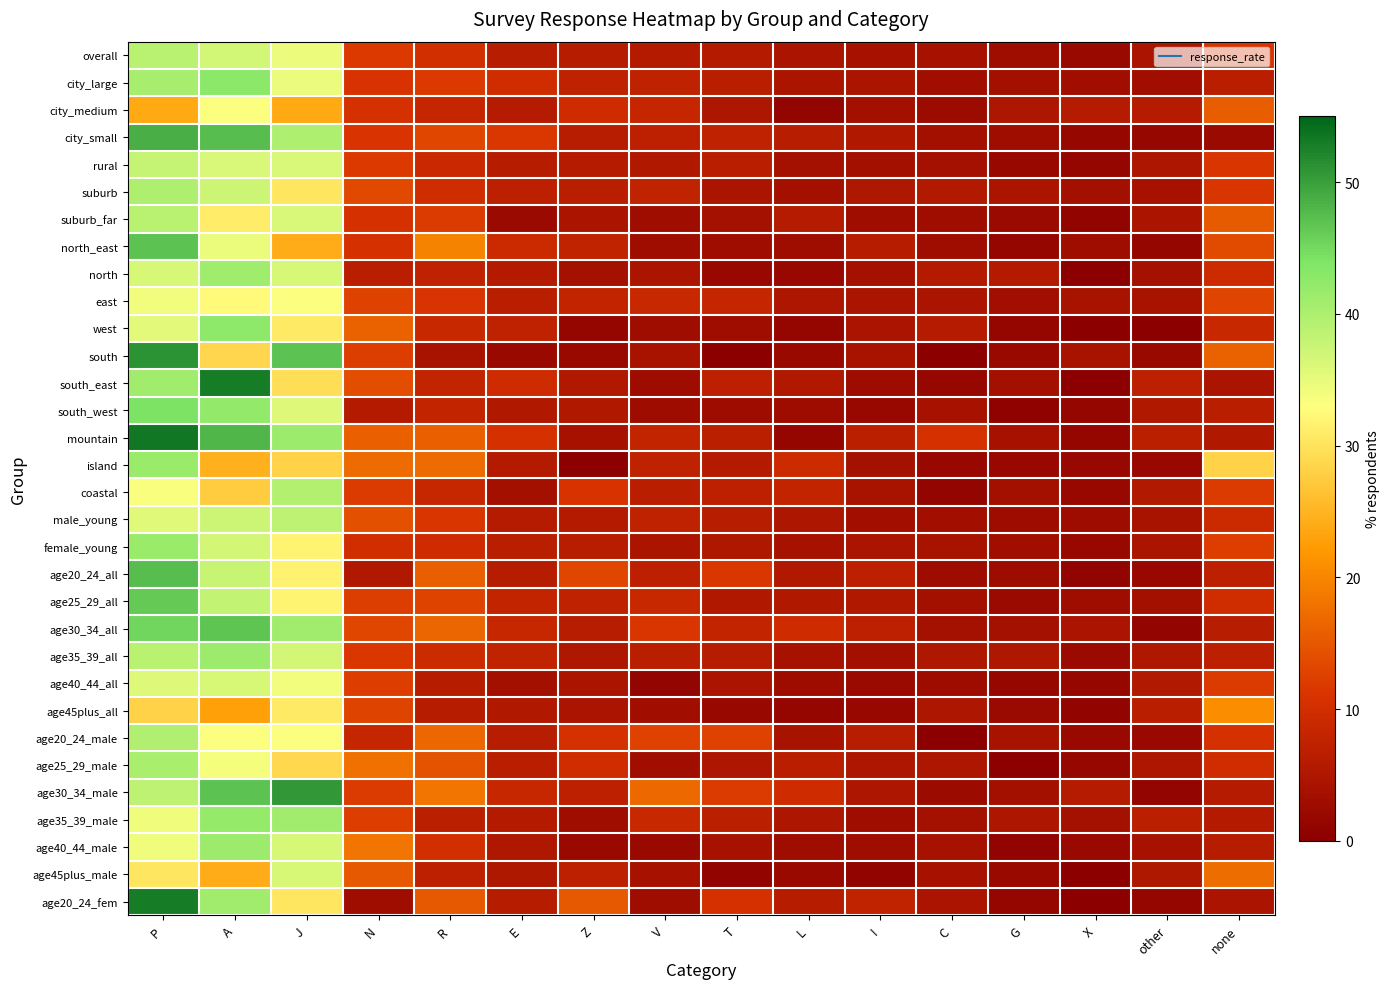

At which category is the sum across all series the highest?

P